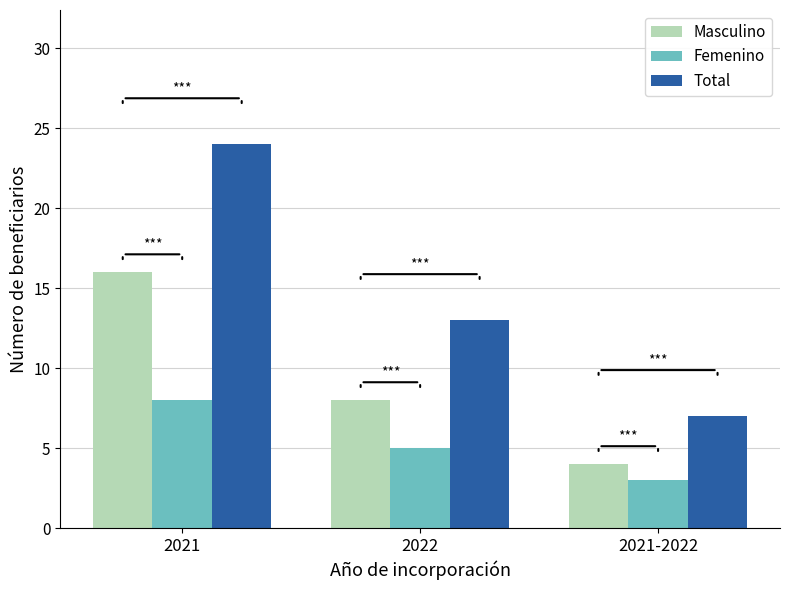

True or false: Total has a value of 21 at 2022.

False